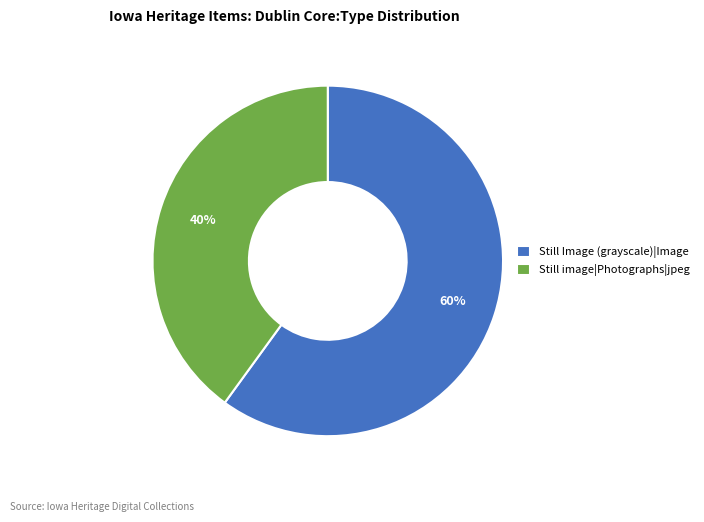

Which category has the smallest portion of the pie?

Still image|Photographs|jpeg